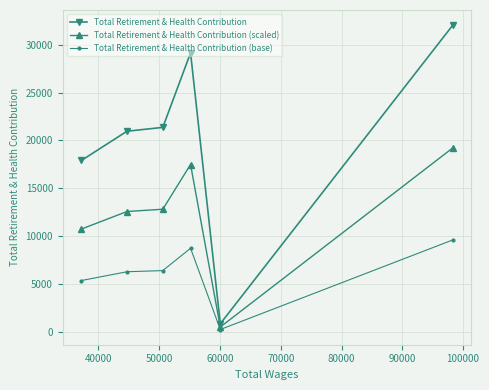

What is the value of the Total Retirement & Health Contribution point at the 1st from the left?

17911.0